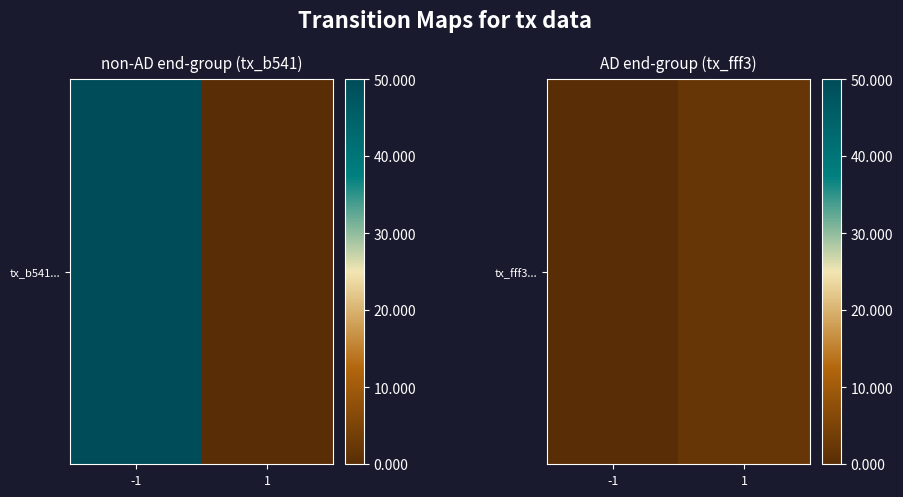

Rank the categories by value from highest to lowest.

1, -1